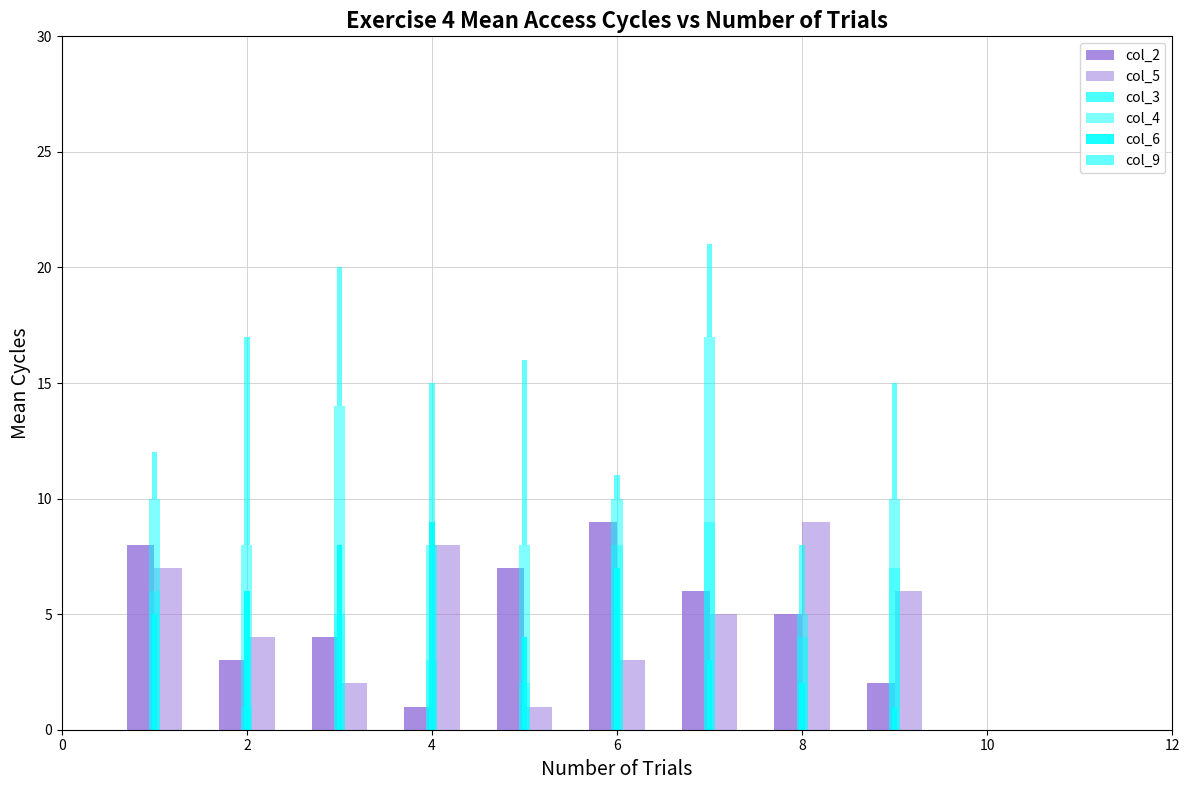

What is the minimum value shown in the chart?

1